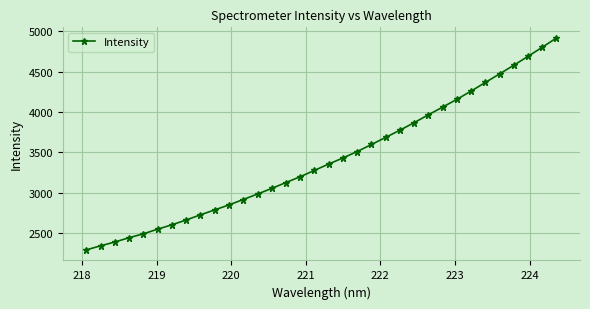

What is the maximum value shown in the chart?

4919.3